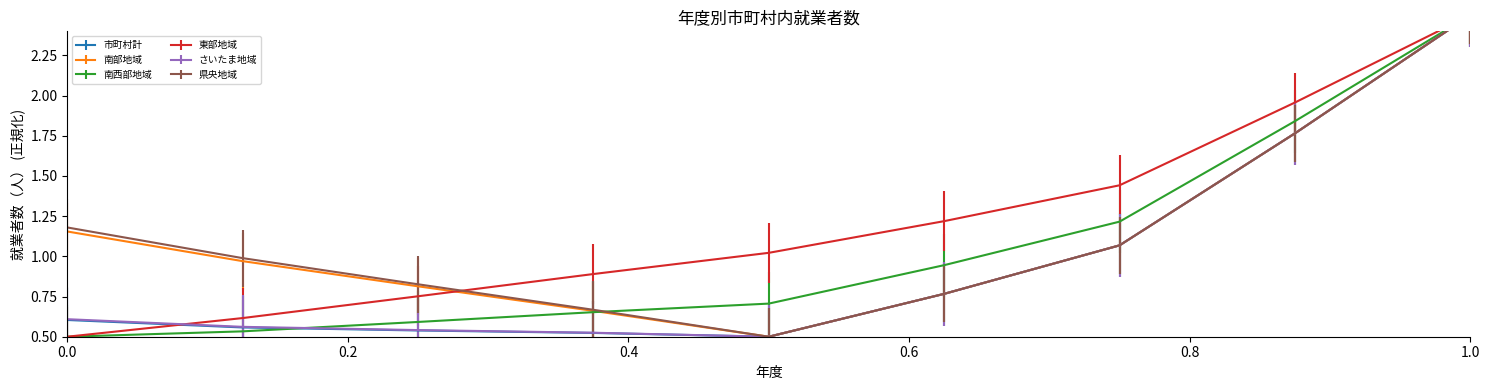

List the labels in order of 東部地域 value, smallest first.

2011, 2012, 2013, 2014, 2015, 2016, 2017, 2018, 2019